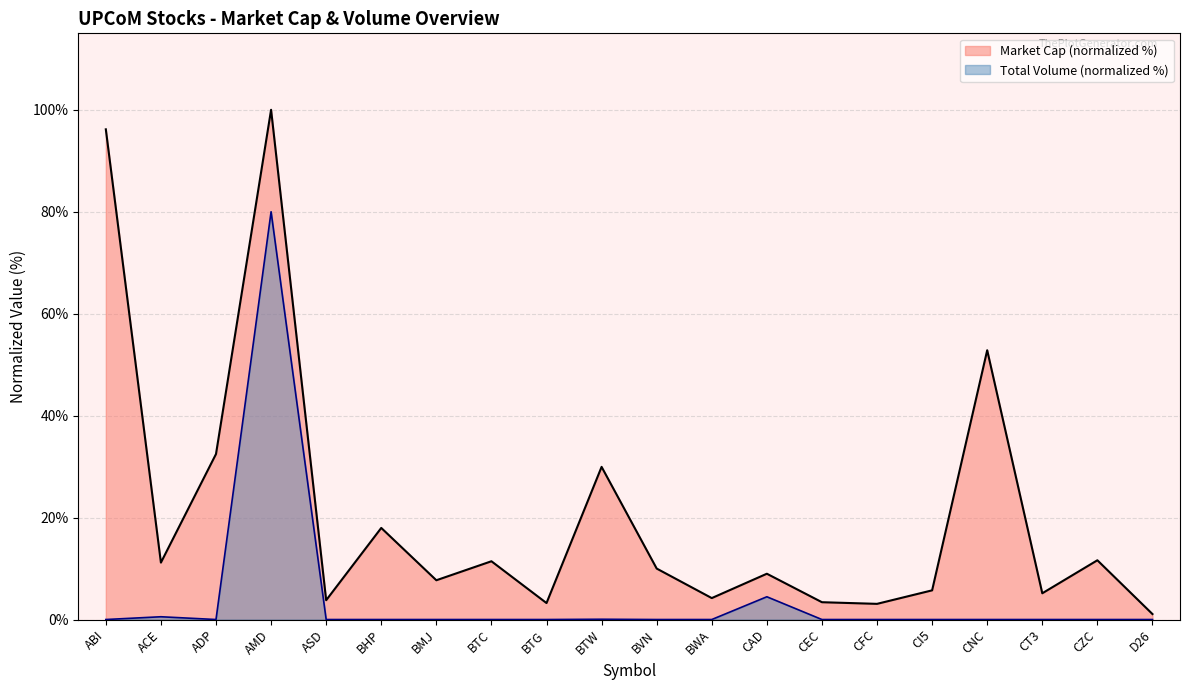

What is the average value of the Market Cap (VND) series?

21.0